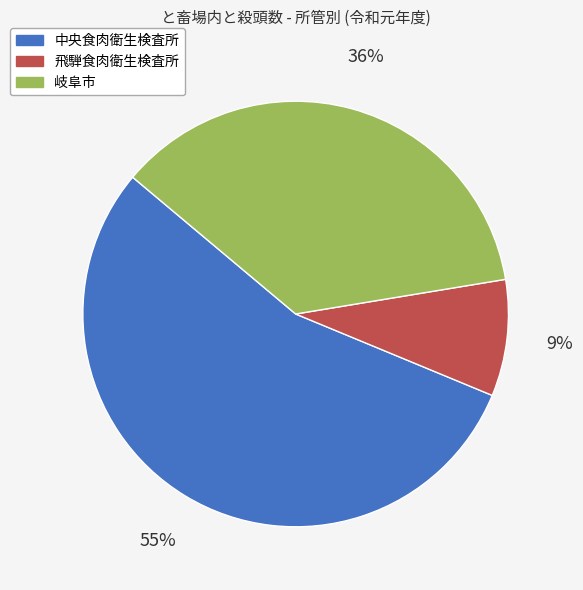

Which has a higher value, 飛騨食肉衛生検査所 or 中央食肉衛生検査所?

中央食肉衛生検査所